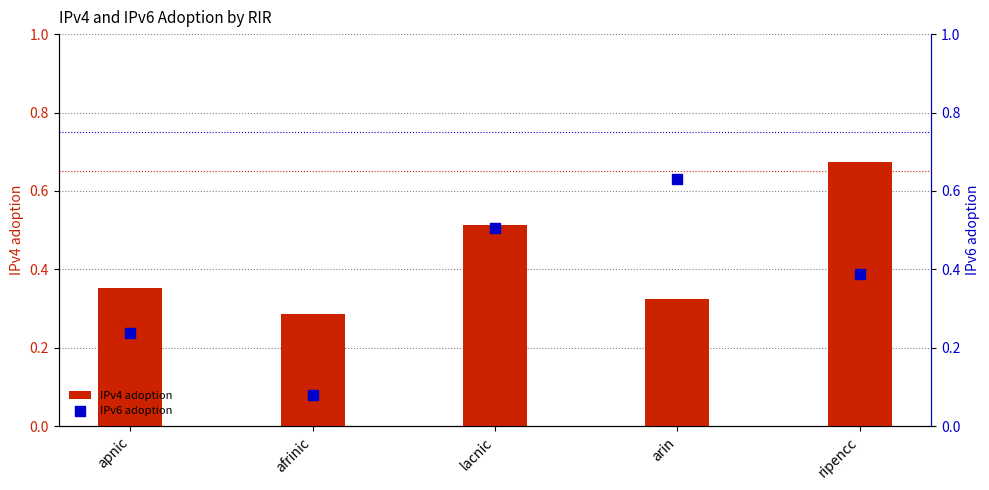

Which series has the widest spread of Y values?

IPv6 adoption